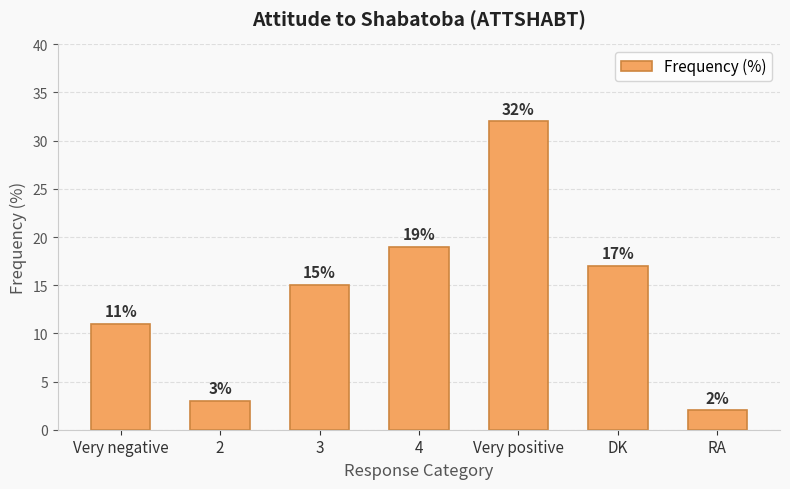

Reading right to left, list all the values displayed in this chart.

2	17	32	19	15	3	11